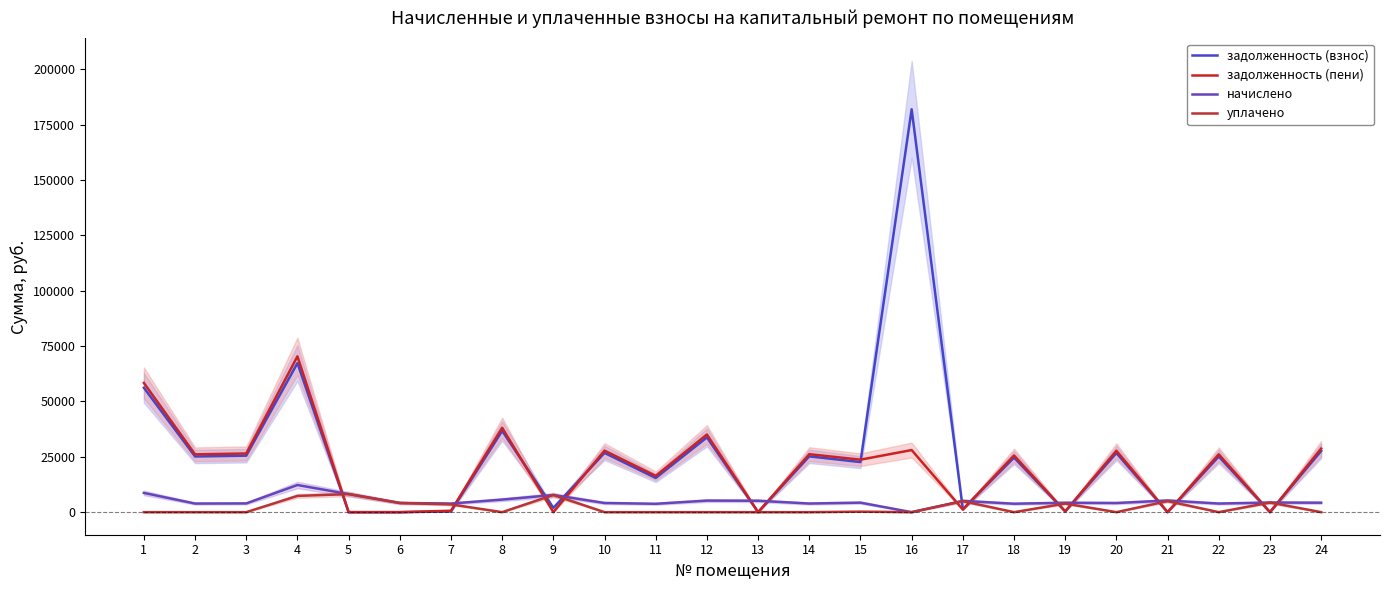

How many values in the задолженность (пени) series exceed 26117?

12